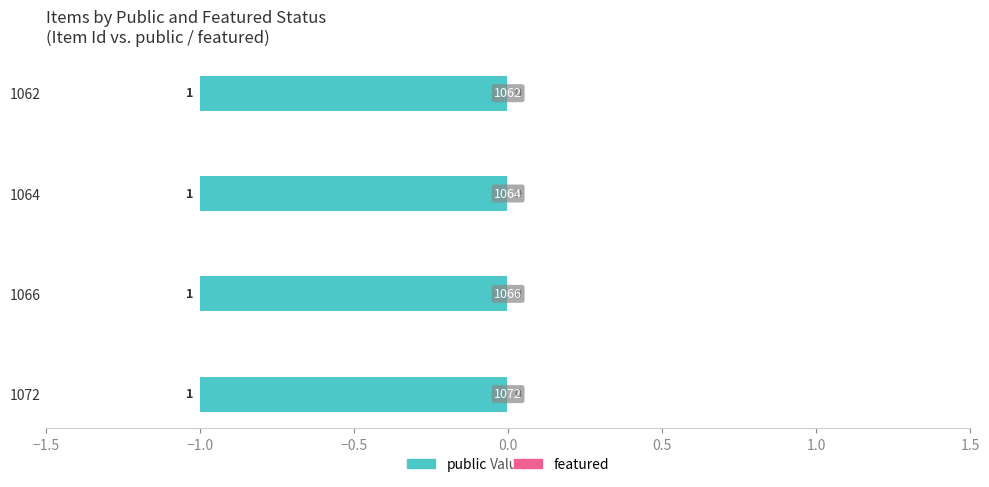

Reading left to right, what are all the values shown in this chart?

public: 1072=1	1066=1	1064=1	1062=1
featured: 1072=0	1066=0	1064=0	1062=0